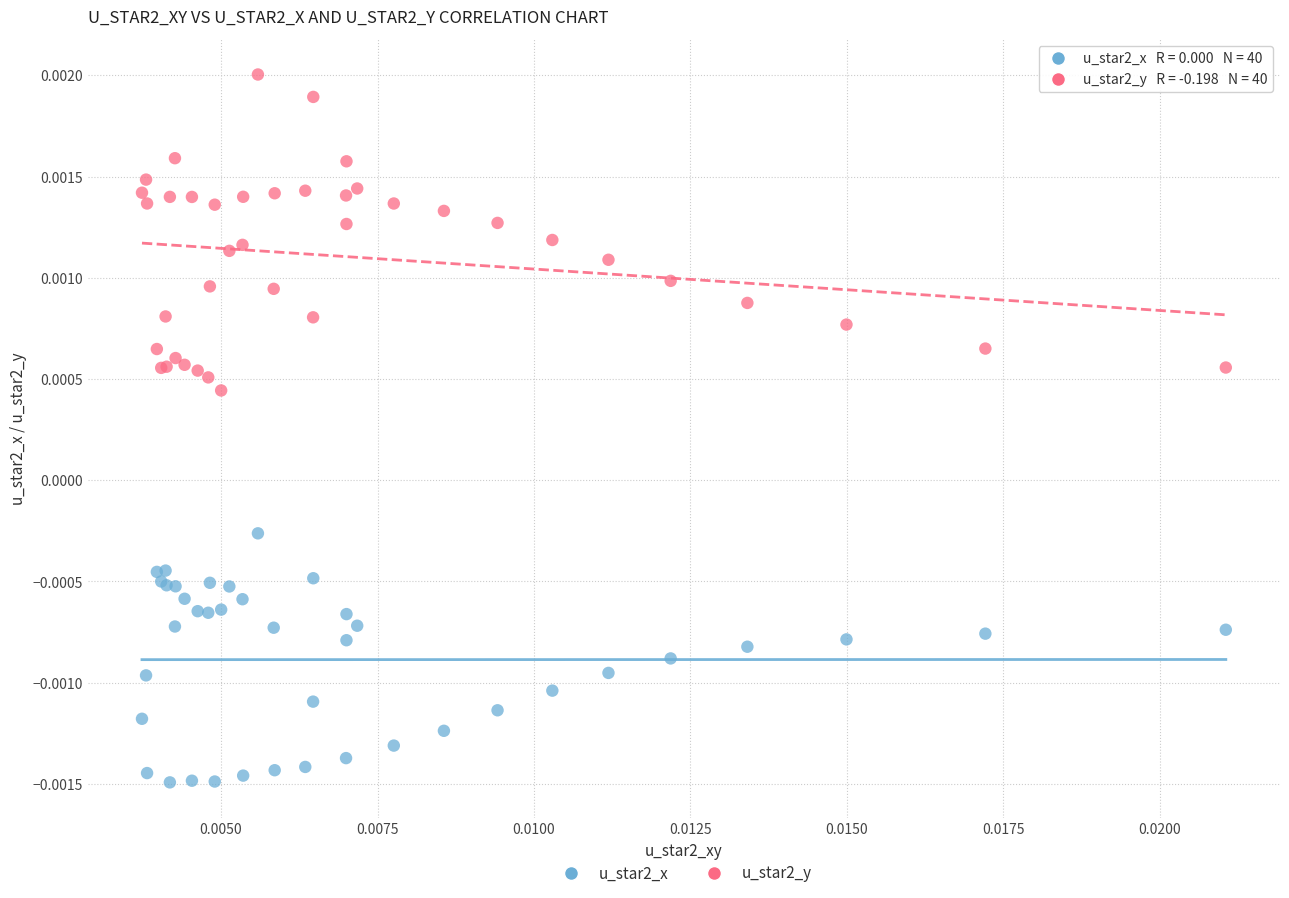

Which series contains the highest Y value?

u_star2_y